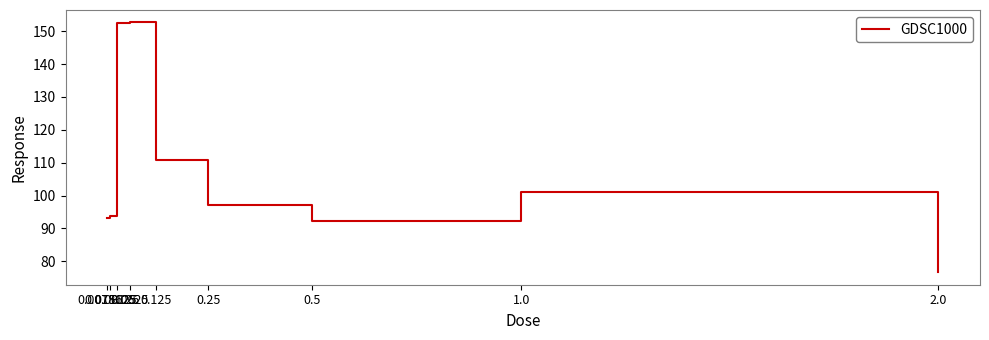

What is the approximate value at 0.25?

97.2